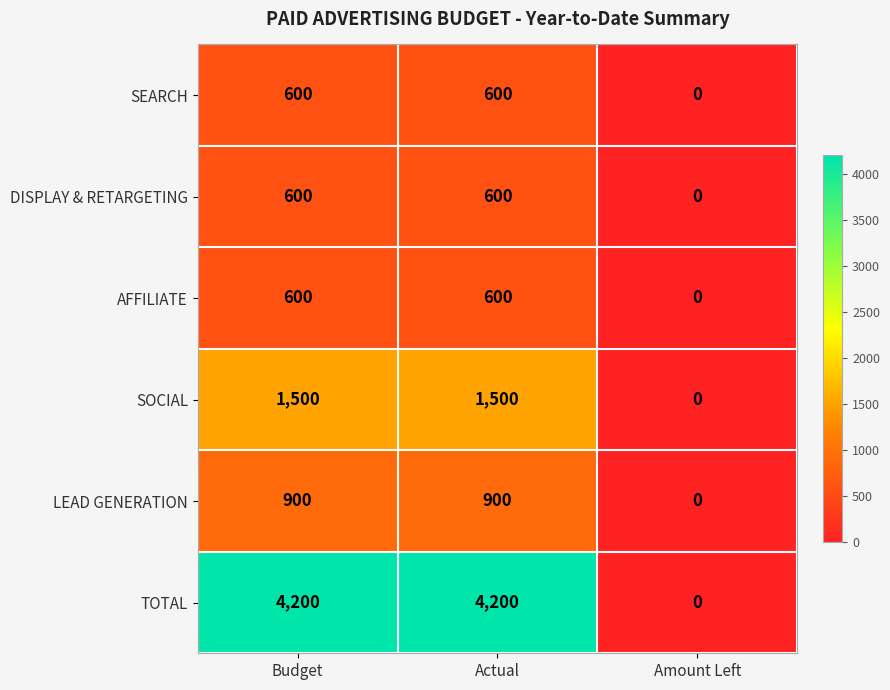

Reading left to right, list all the values displayed in this chart.

SEARCH: 600	600	0
DISPLAY & RETARGETING: 600	600	0
AFFILIATE: 600	600	0
SOCIAL: 1500	1500	0
LEAD GENERATION: 900	900	0
TOTAL: 4200	4200	0